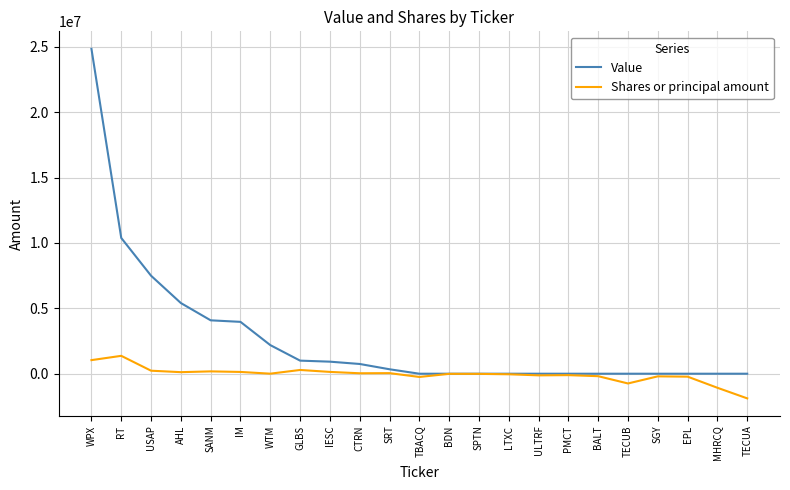

Which series has the largest range (max minus min)?

Value